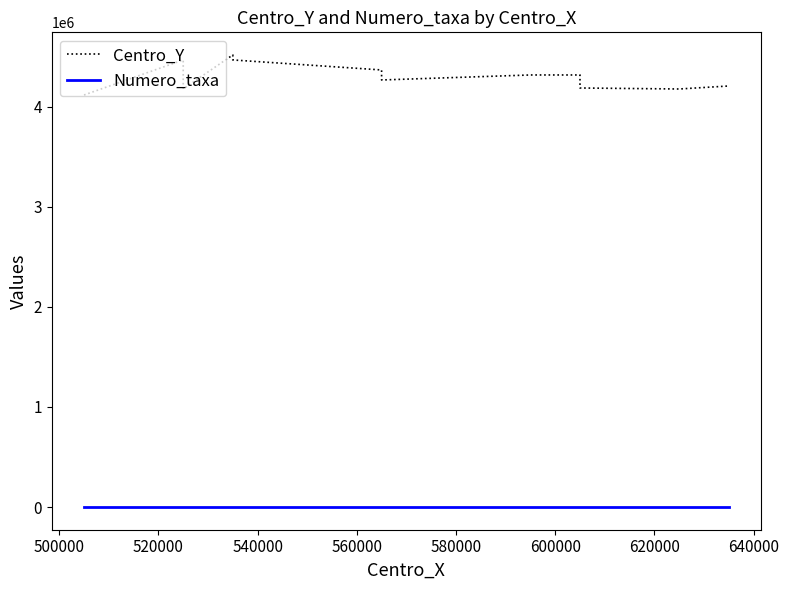

The value of Numero_taxa at 500000 is 1. True or false?

False